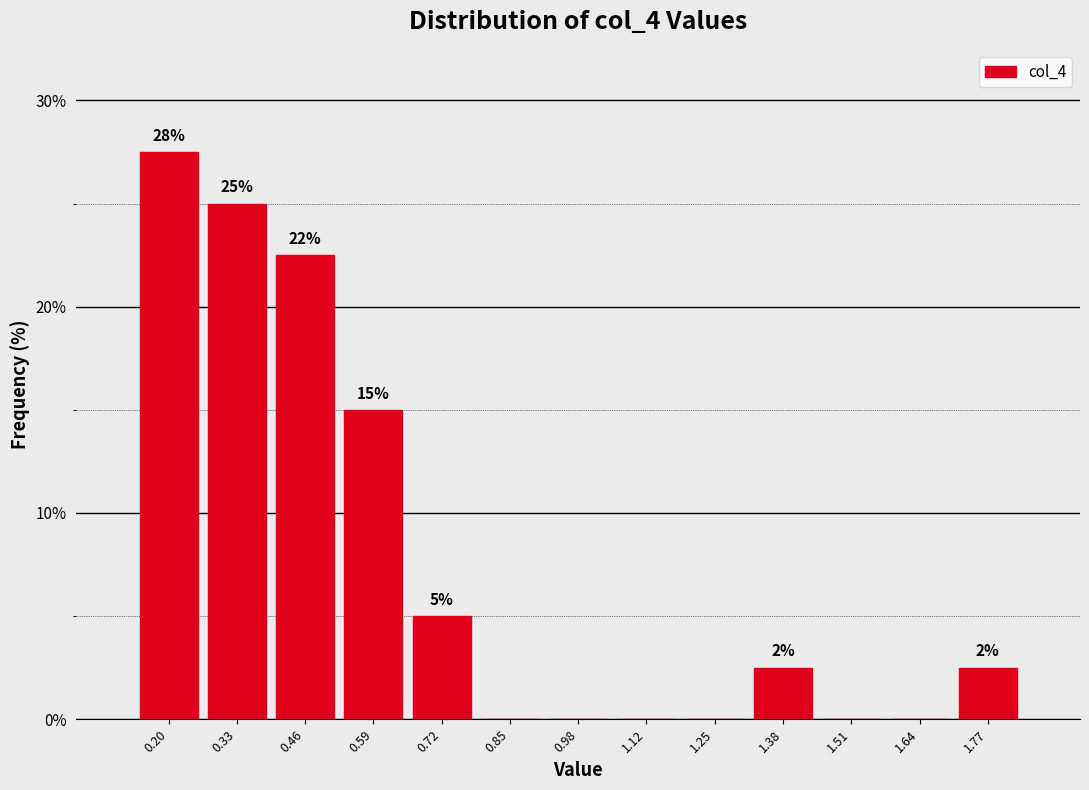

Are the bars horizontal?

No